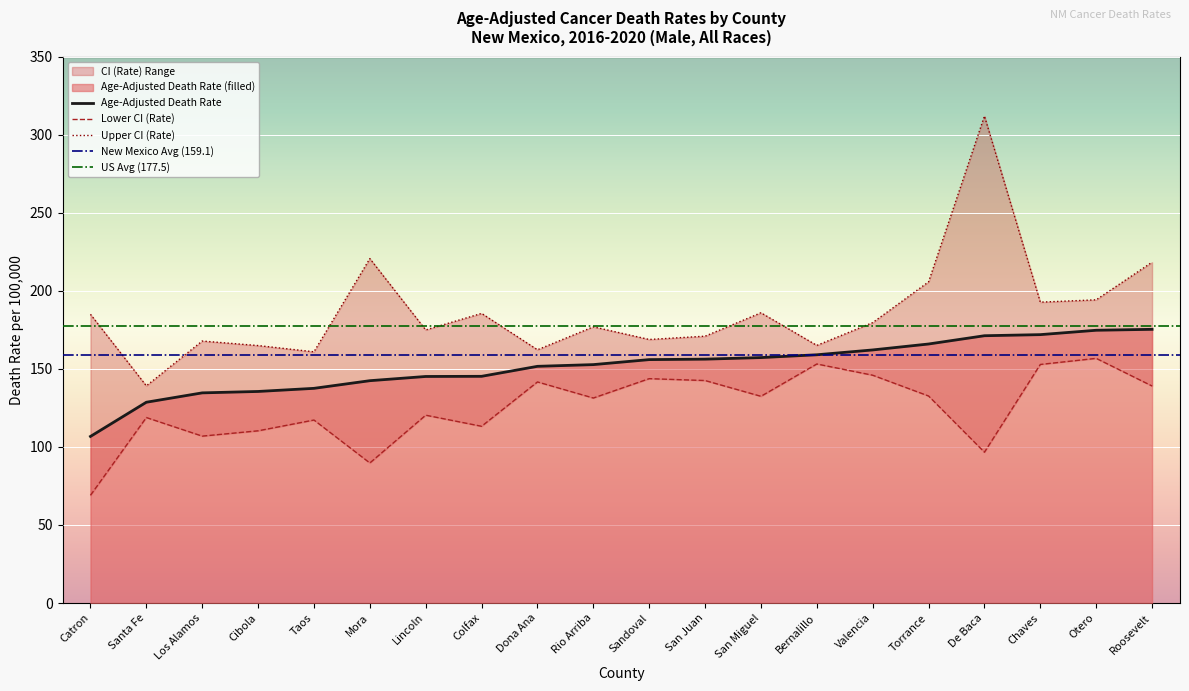

Between San Miguel and Roosevelt, which series saw the biggest shift?

Upper CI (Rate)